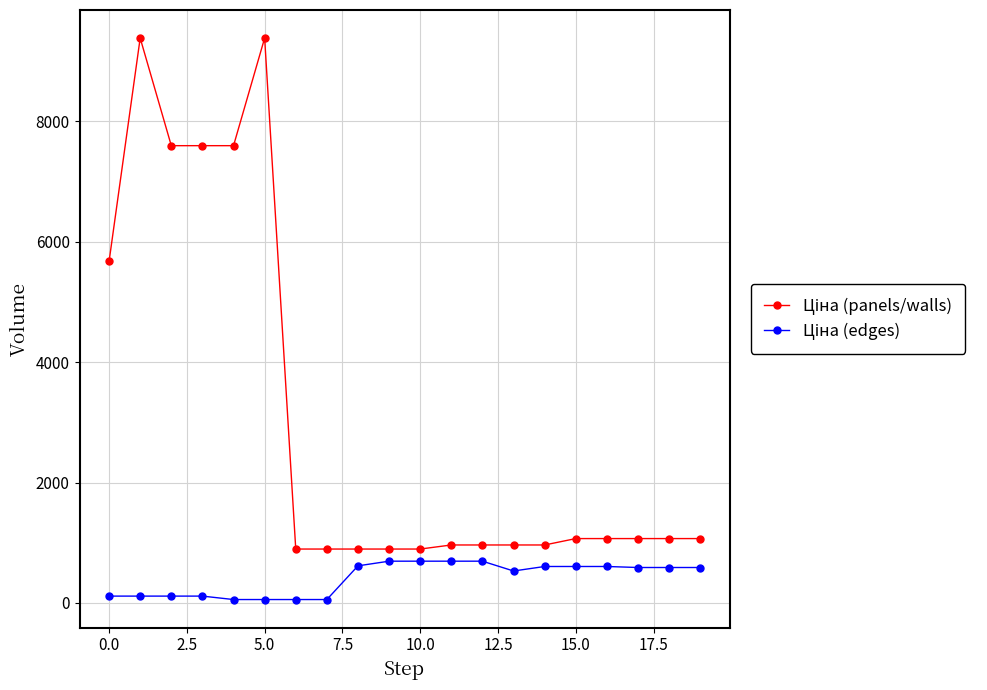

At how many categories does at least one series exceed 4843?

6